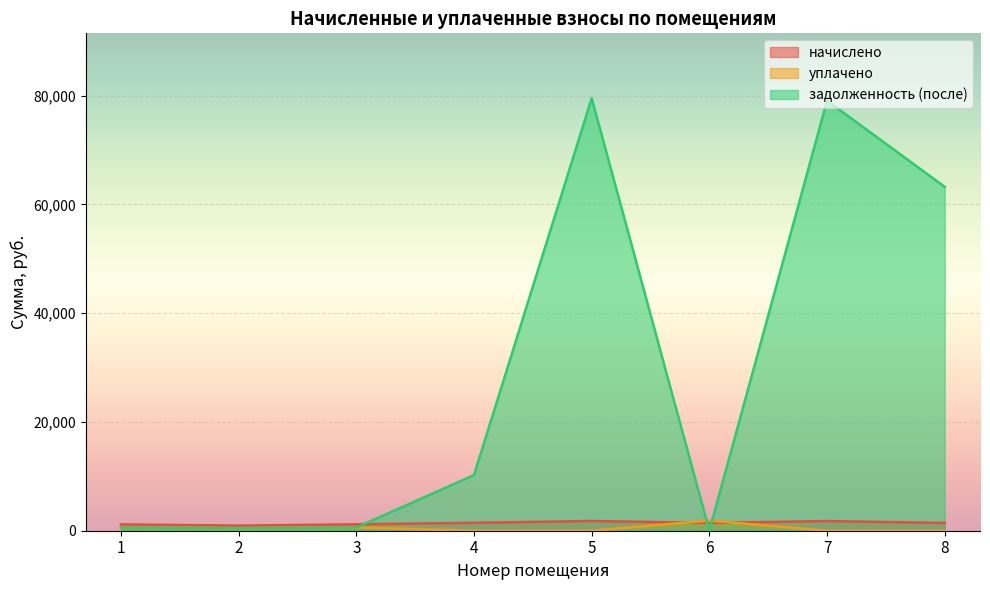

Reading left to right, what are all the values shown in this chart?

начислено: 1=1170.3	2=941.7	3=1184.0	4=1453.5	5=1786.2	6=1427.9	7=1775.9	8=1420.3
уплачено: 1=585.2	2=470.9	3=592.0	4=0.0	5=0.0	6=1858.1	7=0.0	8=0.0
задолженность (после): 1=585.2	2=470.9	3=592.0	4=10227.6	5=79512.8	6=0.0	7=79056.9	8=63223.4